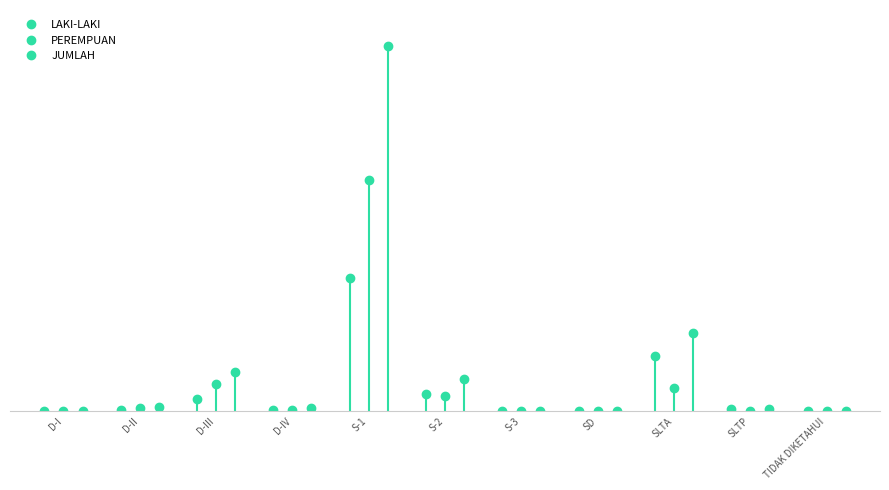

What is the difference between the LAKI-LAKI values at S-1 and SD?

16170